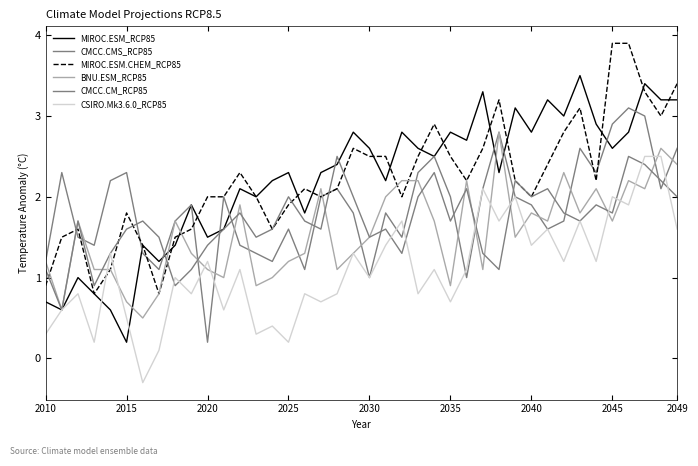

What is the value of the MIROC.ESM_RCP85 point at the 27th from the left?

2.7